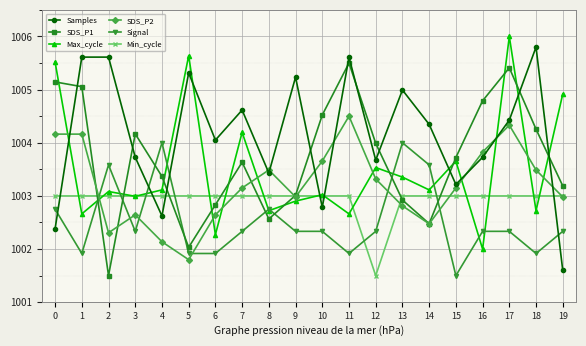

What is the sum of all Min_cycle values?

20058.5